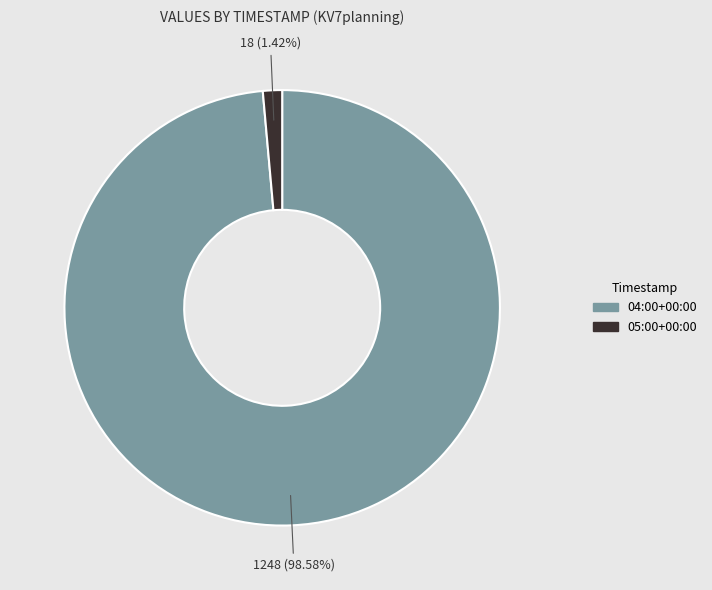

Does any single category account for the majority?

Yes